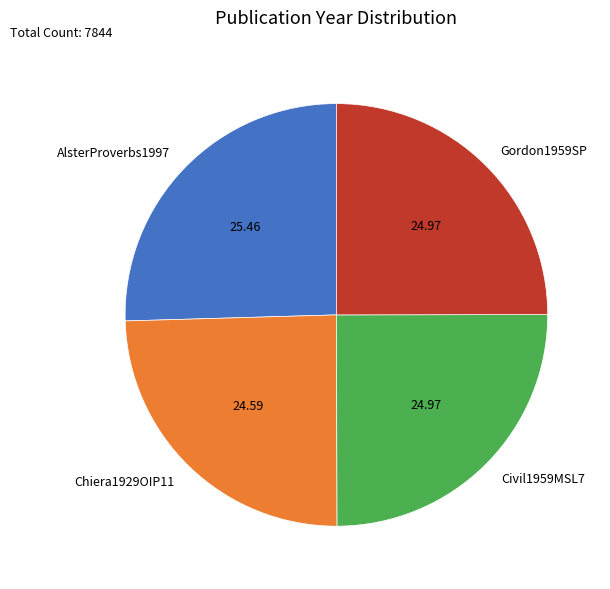

What is the ratio of the value at Chiera1929OIP11 to the value at AlsterProverbs1997?

1.0